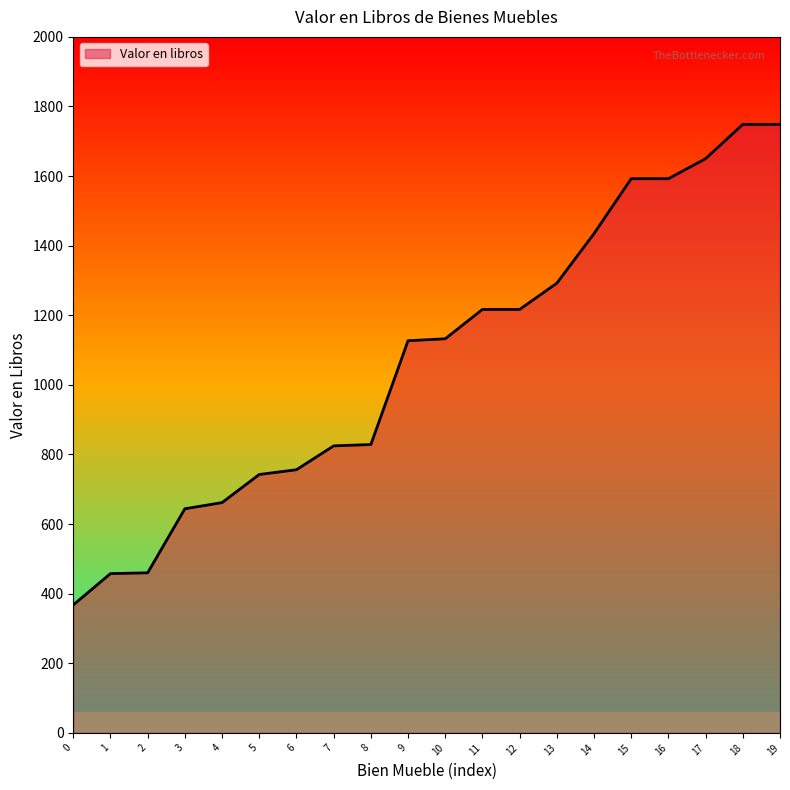

What value does the data have at 3?

644.0